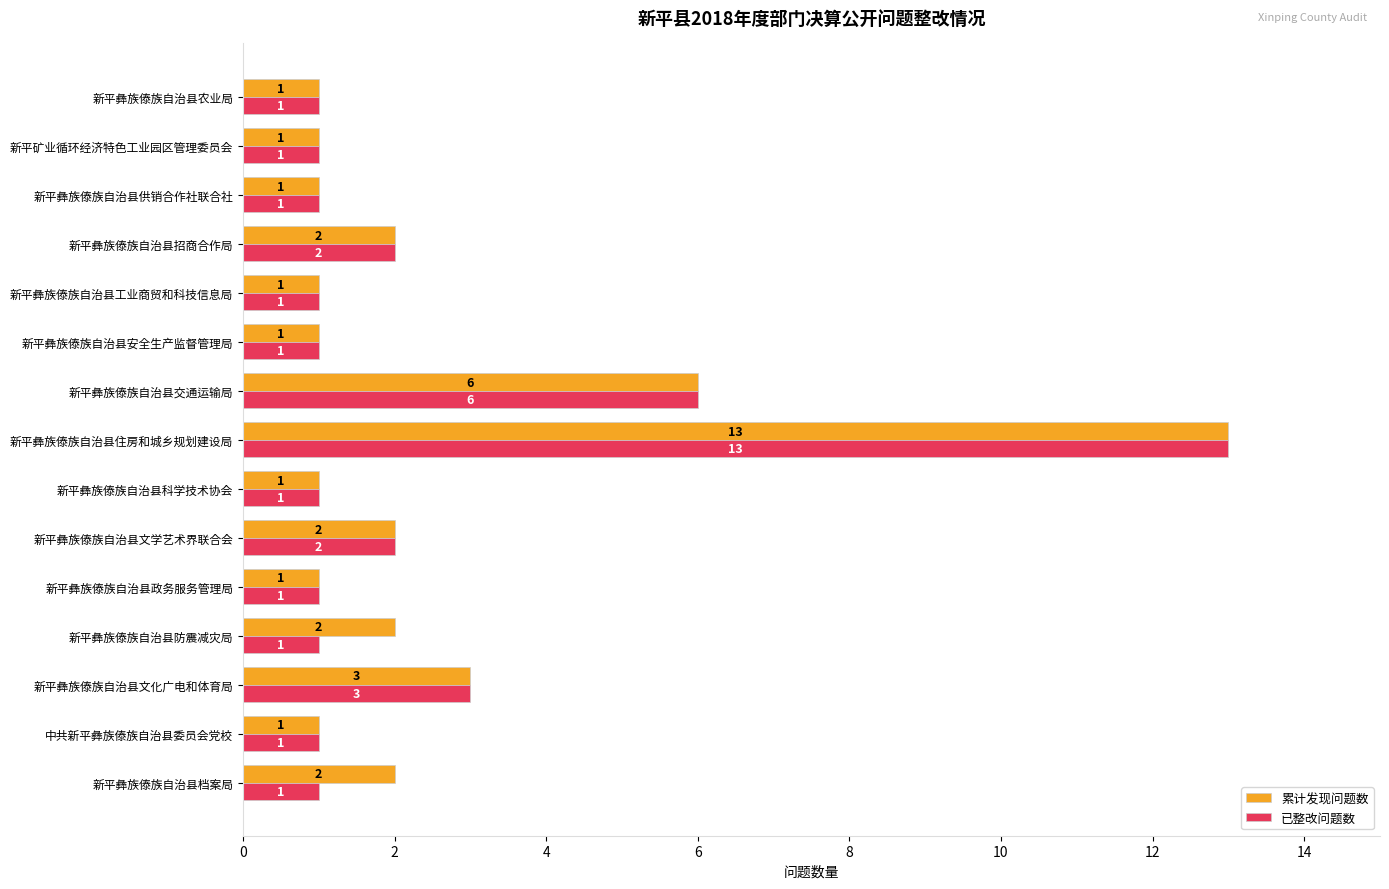

Which series has the largest total across all categories?

累计发现问题数